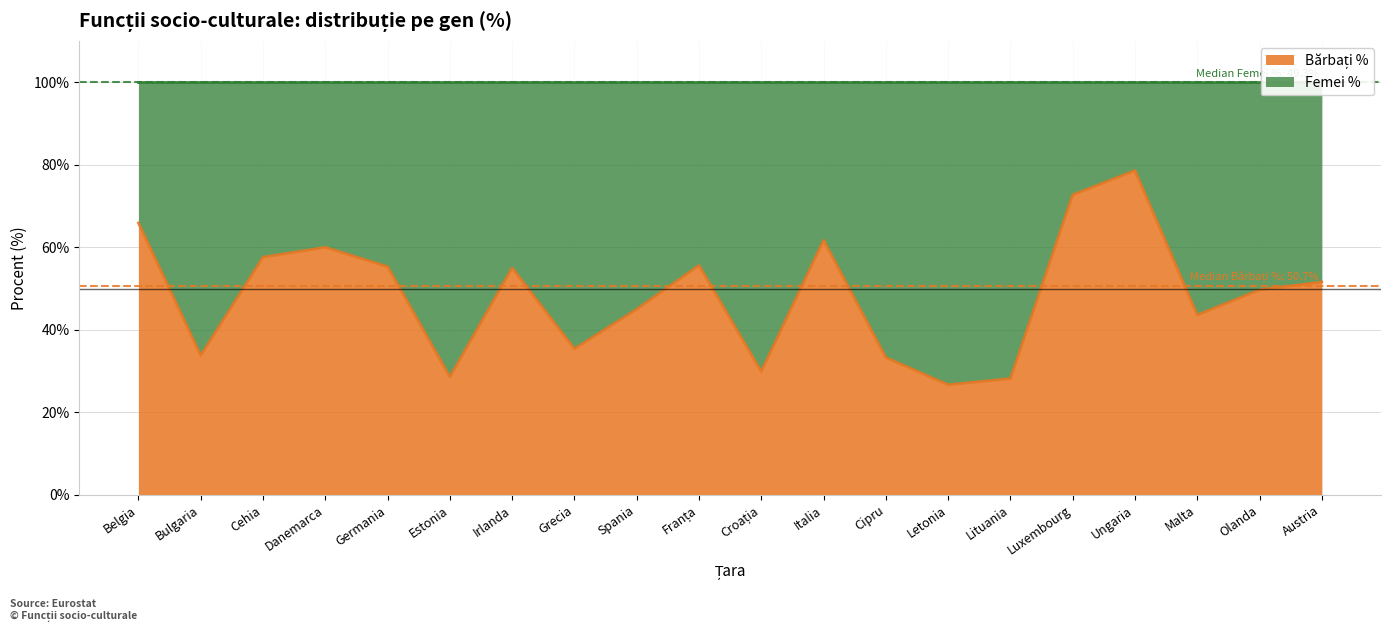

Does the chart have visible grid lines?

Yes